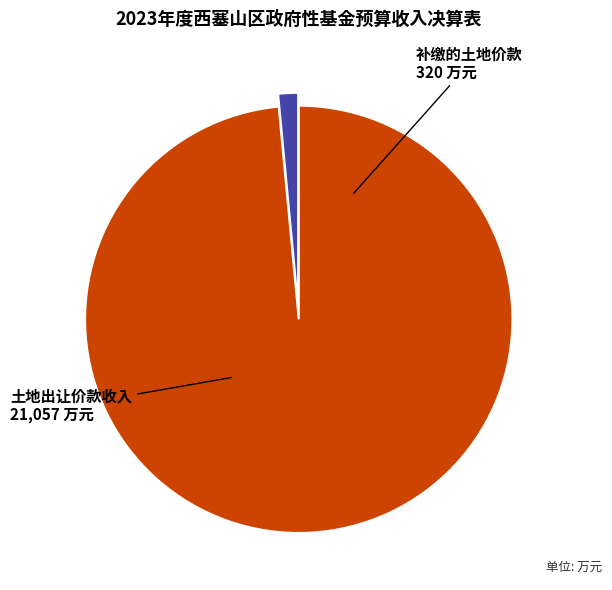

Does any single category account for the majority?

Yes